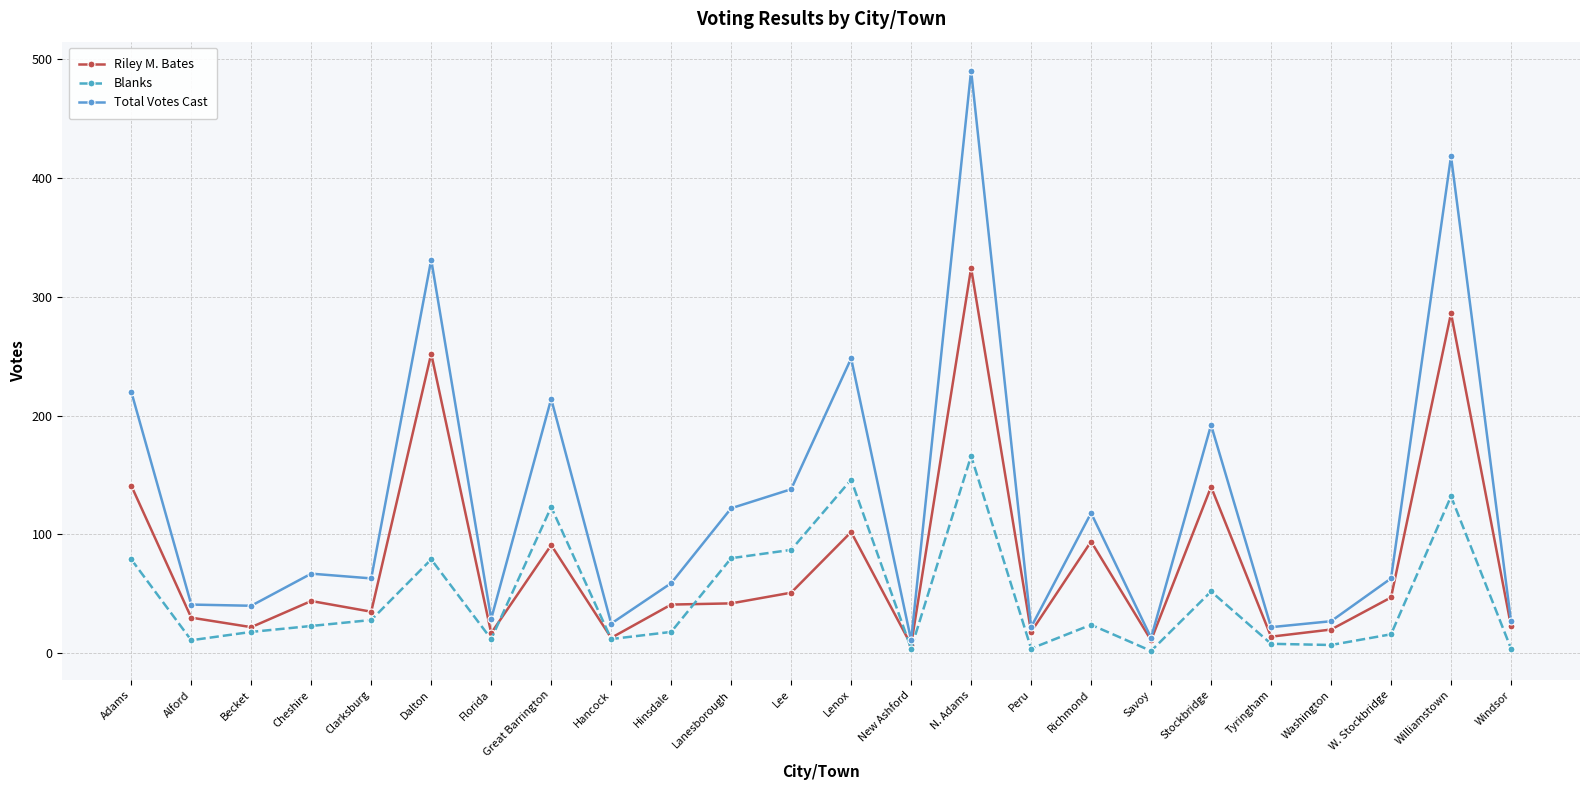

What is the smallest value displayed?

2